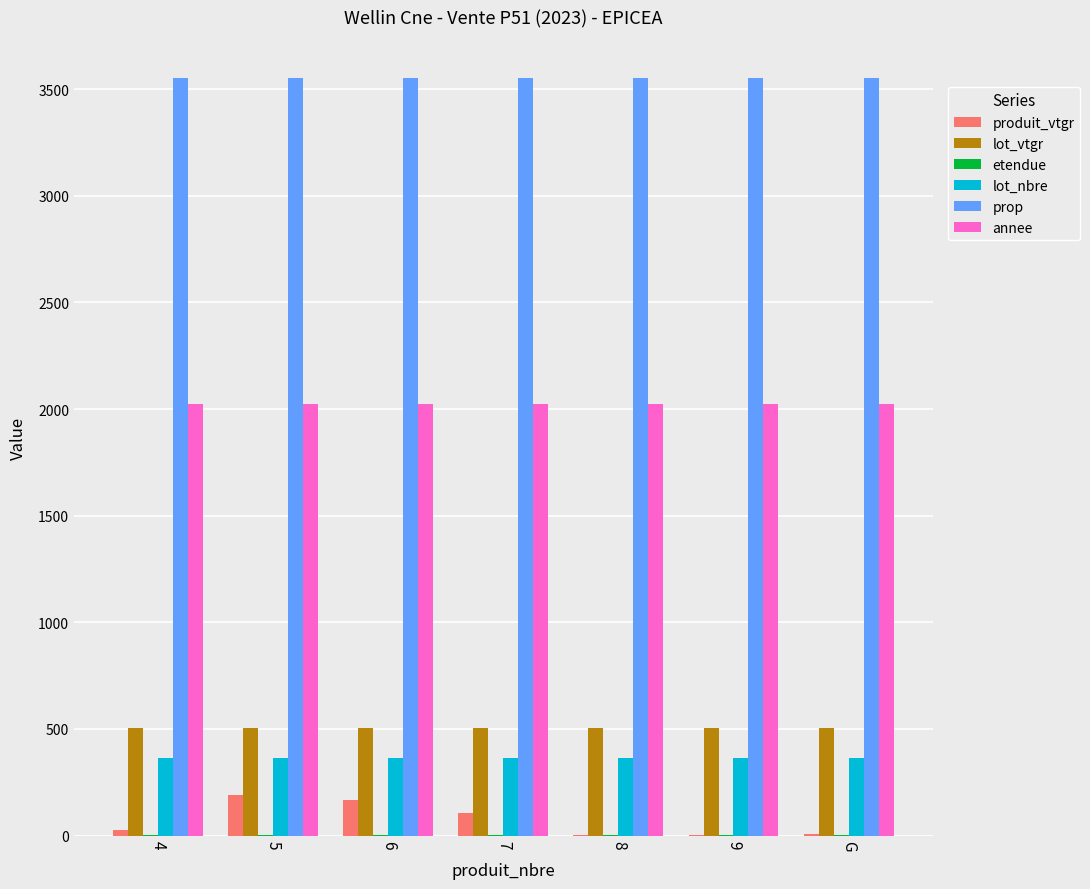

What is the greatest value displayed?

3554.0